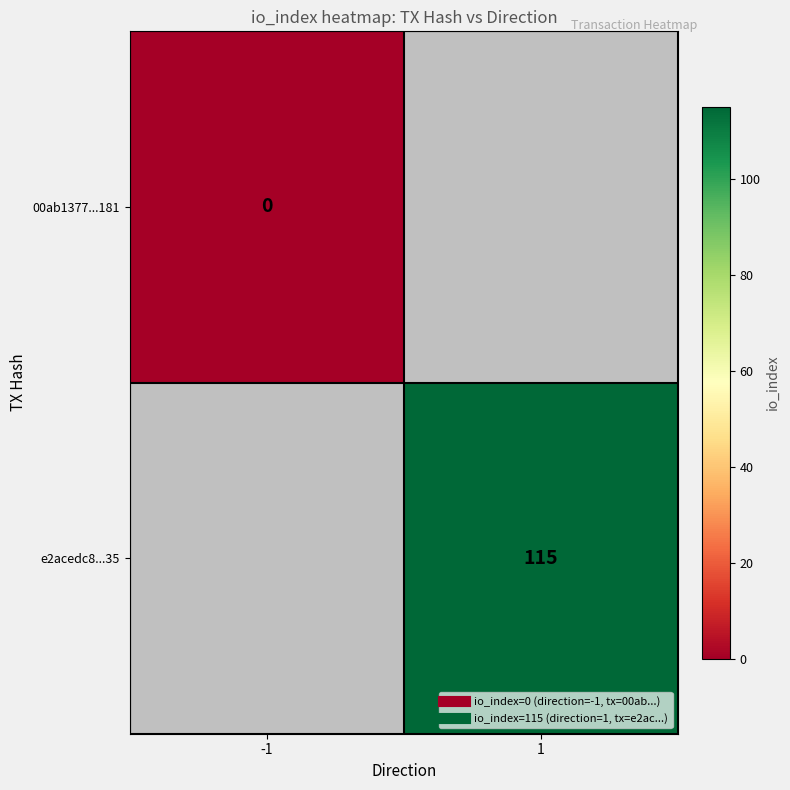

At -1, list the series in order from smallest to largest.

00ab1377...181, e2acedc8...35